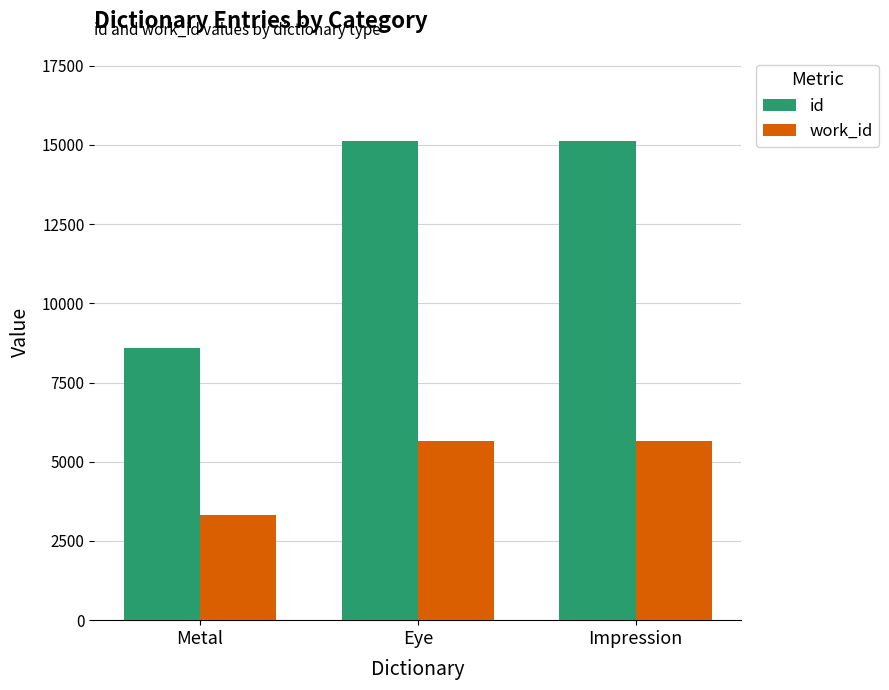

What is the approximate value of work_id at Impression, to the nearest 100?

5700